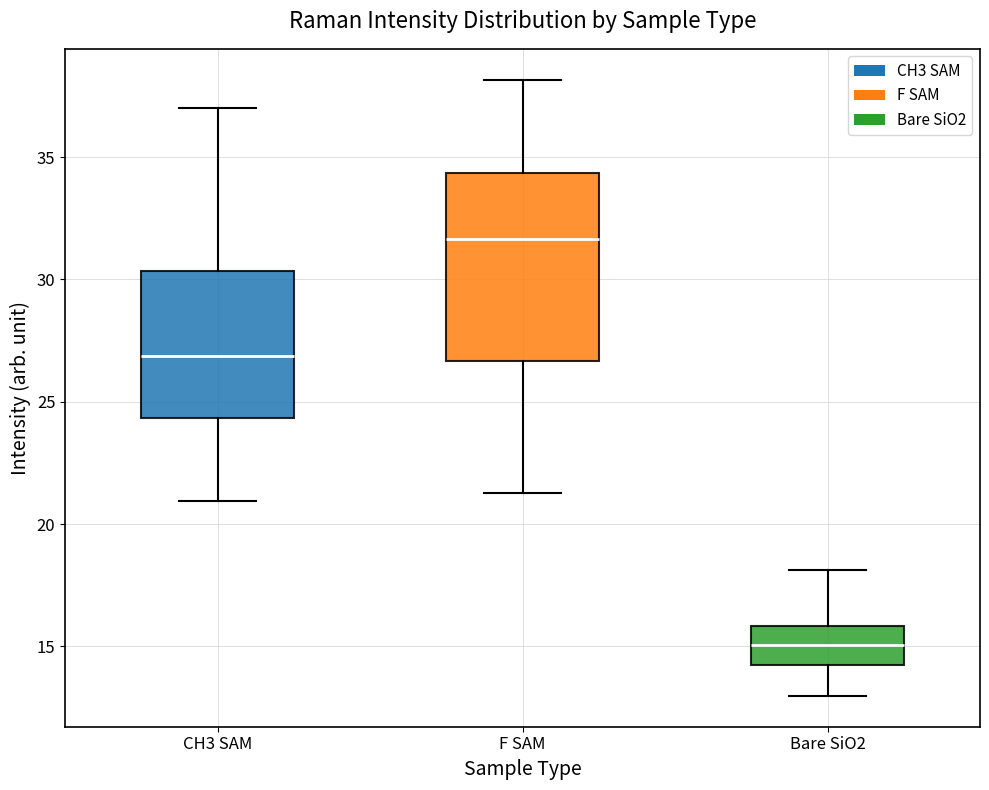

Reading left to right, transcribe this box plot: for each box, give where its median line is, the range the box spans, and where its two whiskers end, as read against the y-axis. The values are not printed on the chart, so give them approximately, as read against the axis.

CH3 SAM: median 27.0, box 24.5 to 30.5, whiskers 21.0 to 37.0
F SAM: median 31.5, box 26.5 to 34.5, whiskers 21.5 to 38.0
Bare SiO2: median 15.0, box 14.0 to 16.0, whiskers 13.0 to 18.0